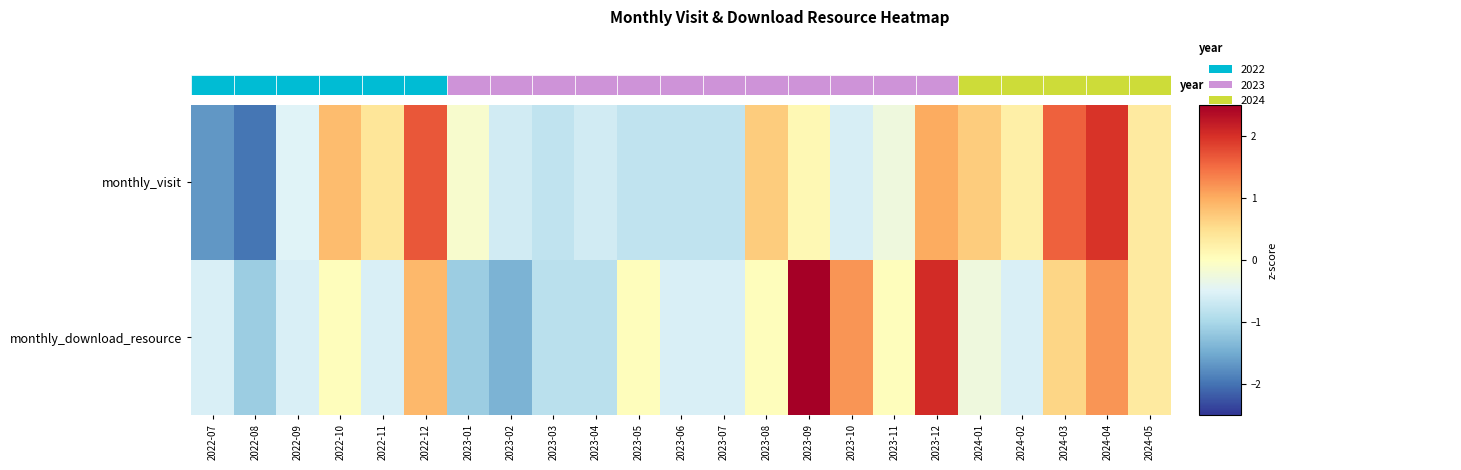

At how many categories does at least one series exceed -1?

22